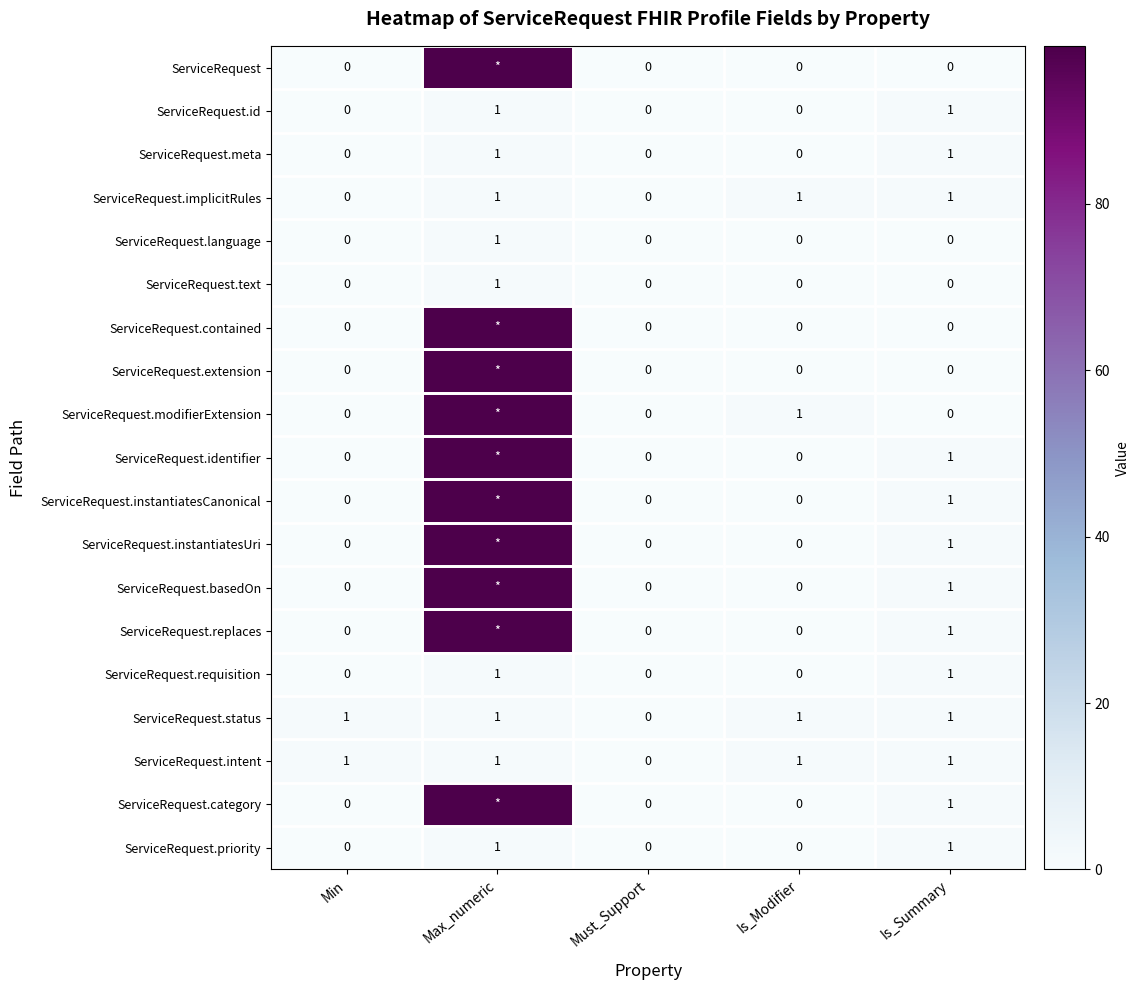

Count the ServiceRequest.id values in the range 0 to 1.

5